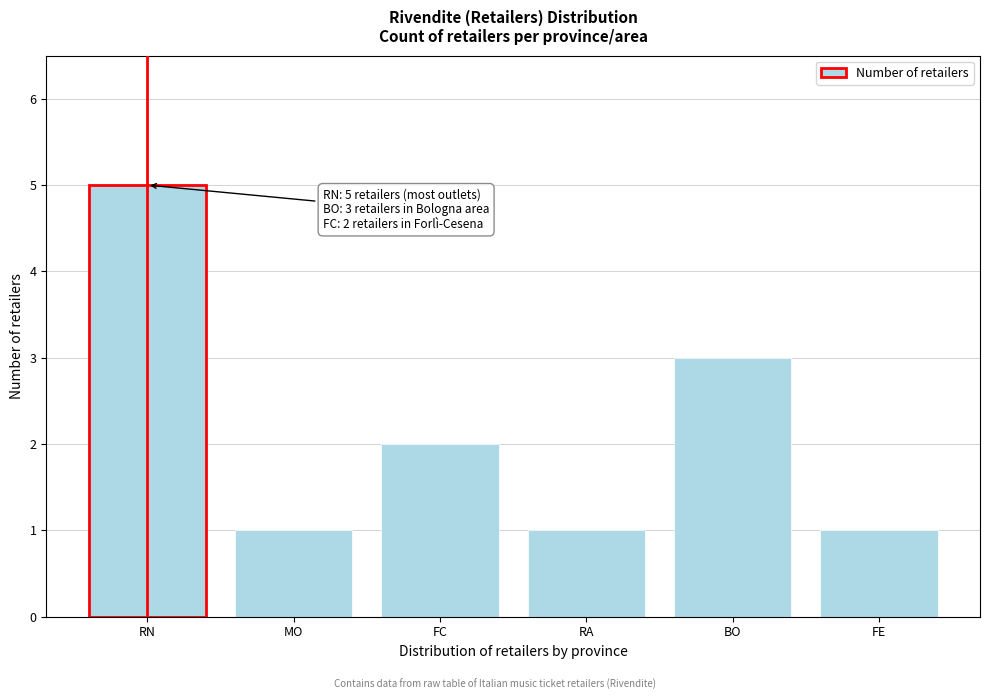

Reading right to left, what are all the values shown in this chart?

FE=1	BO=3	RA=1	FC=2	MO=1	RN=5